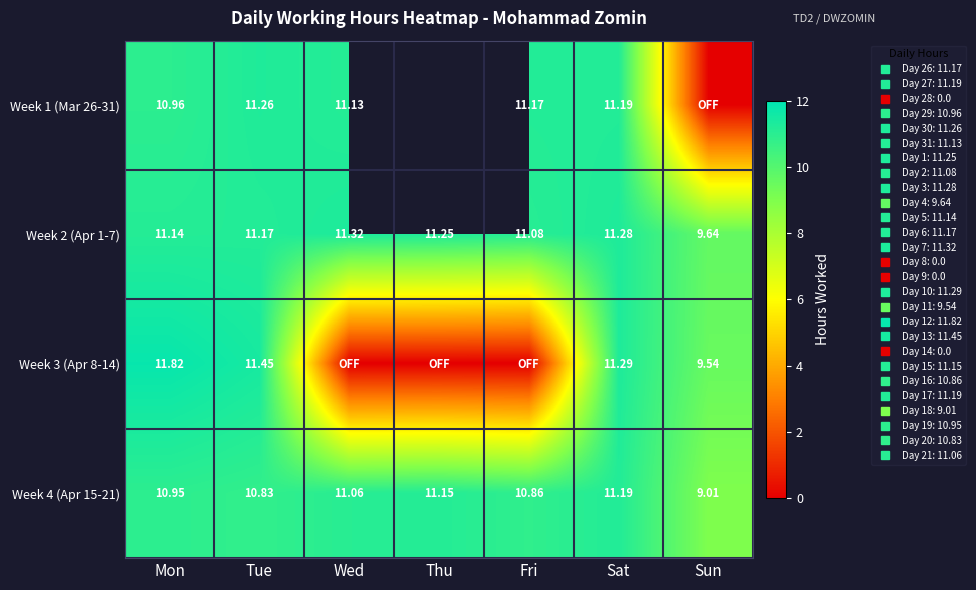

What is the highest value of the Week 2 (Apr 1-7) series?

11.3